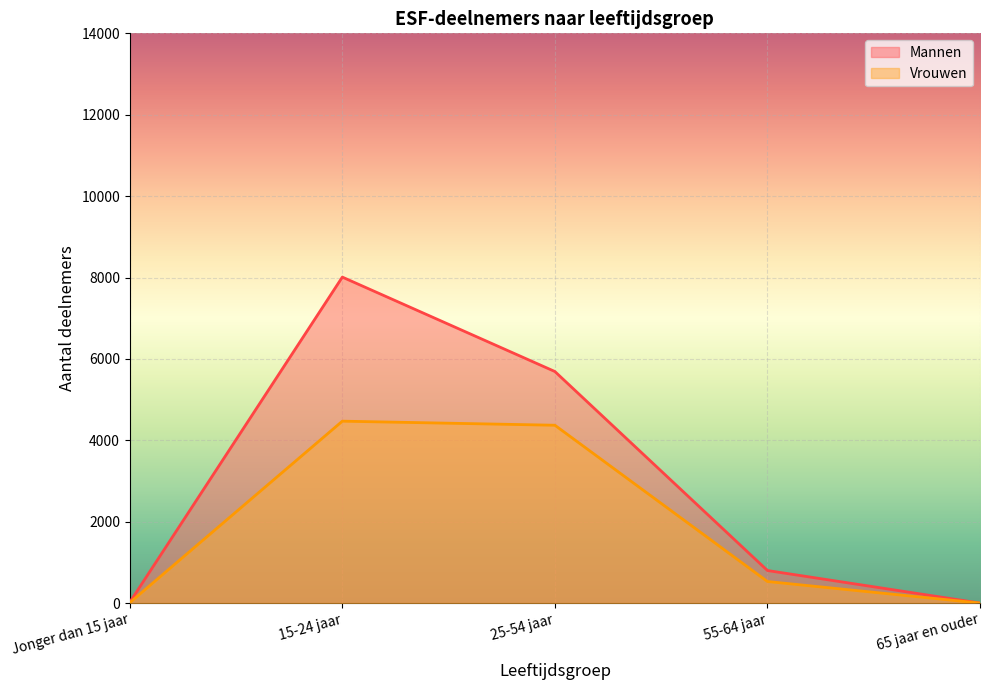

What position from the left is Jonger dan 15 jaar?

1